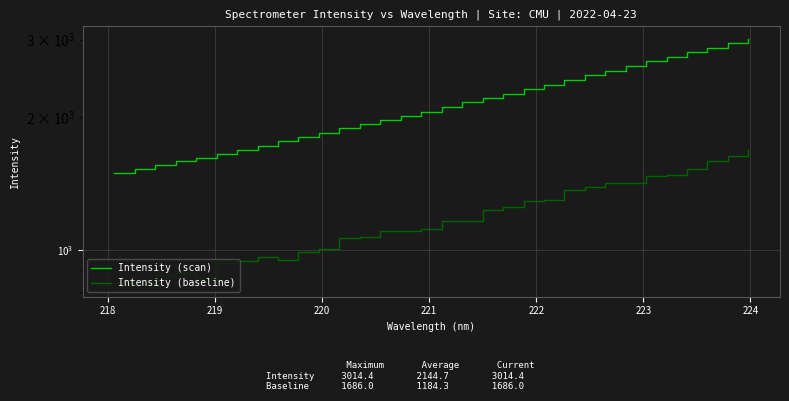

Which series has the largest range (max minus min)?

Intensity (scan)